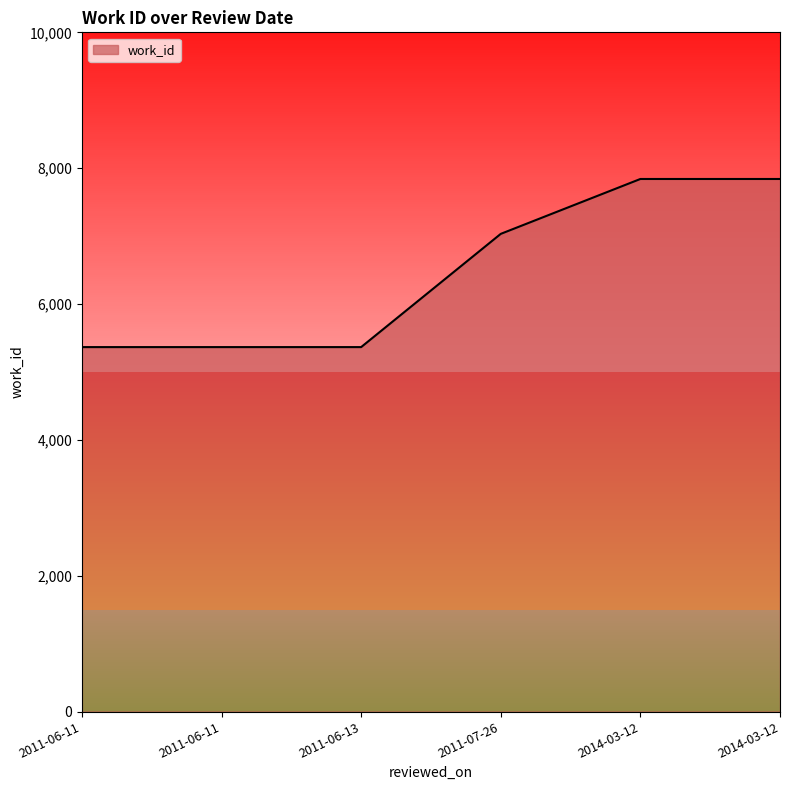

Does the chart display data point markers on the line(s)?

No